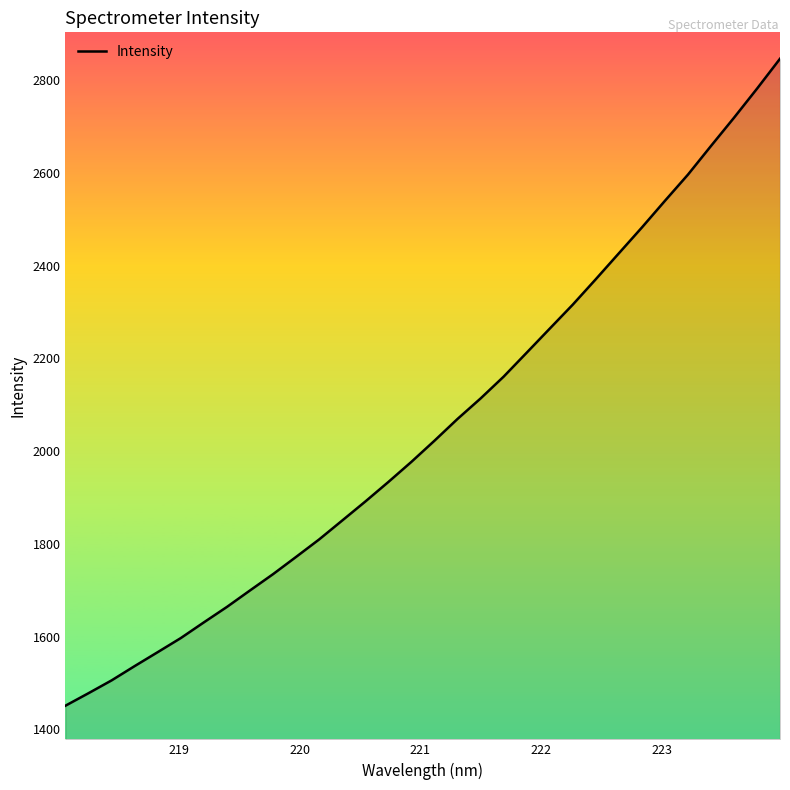

What is the greatest value displayed?

2845.8